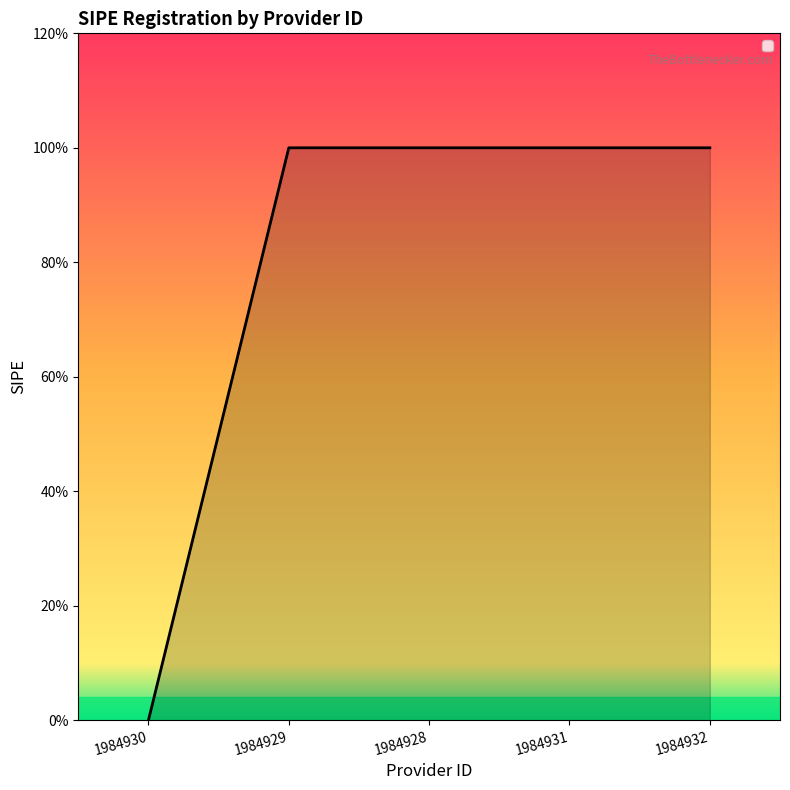

True or false: the data has more than 1 interior local peaks.

False